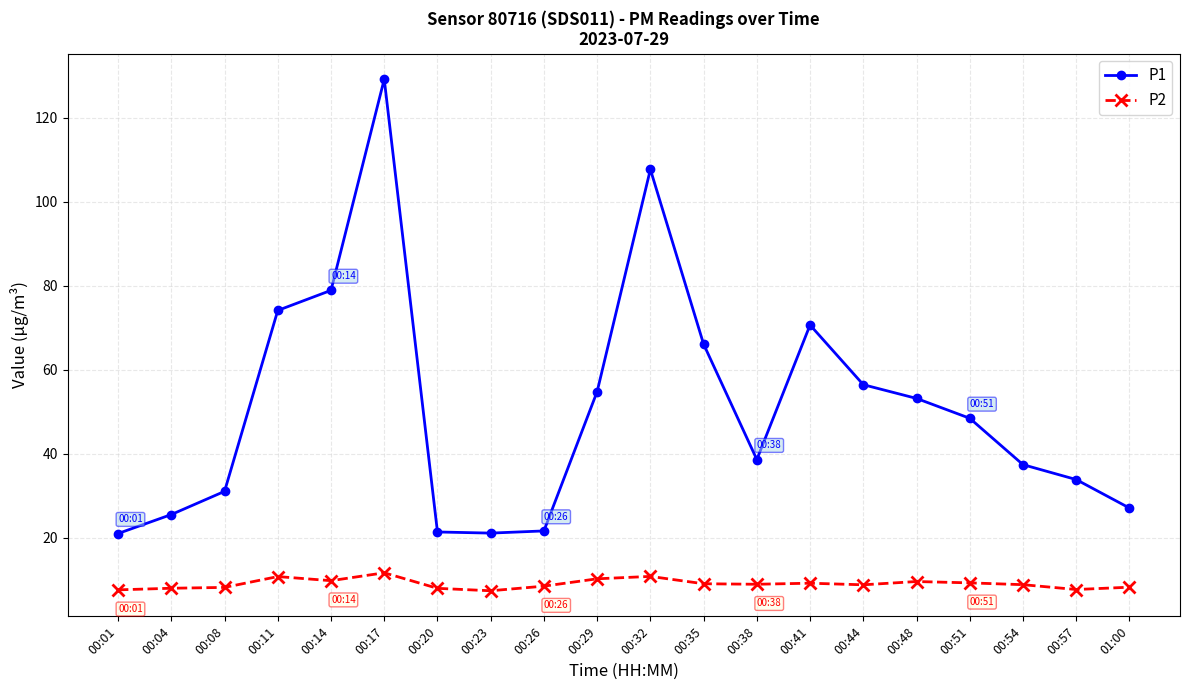

Which series has the largest total across all categories?

P1